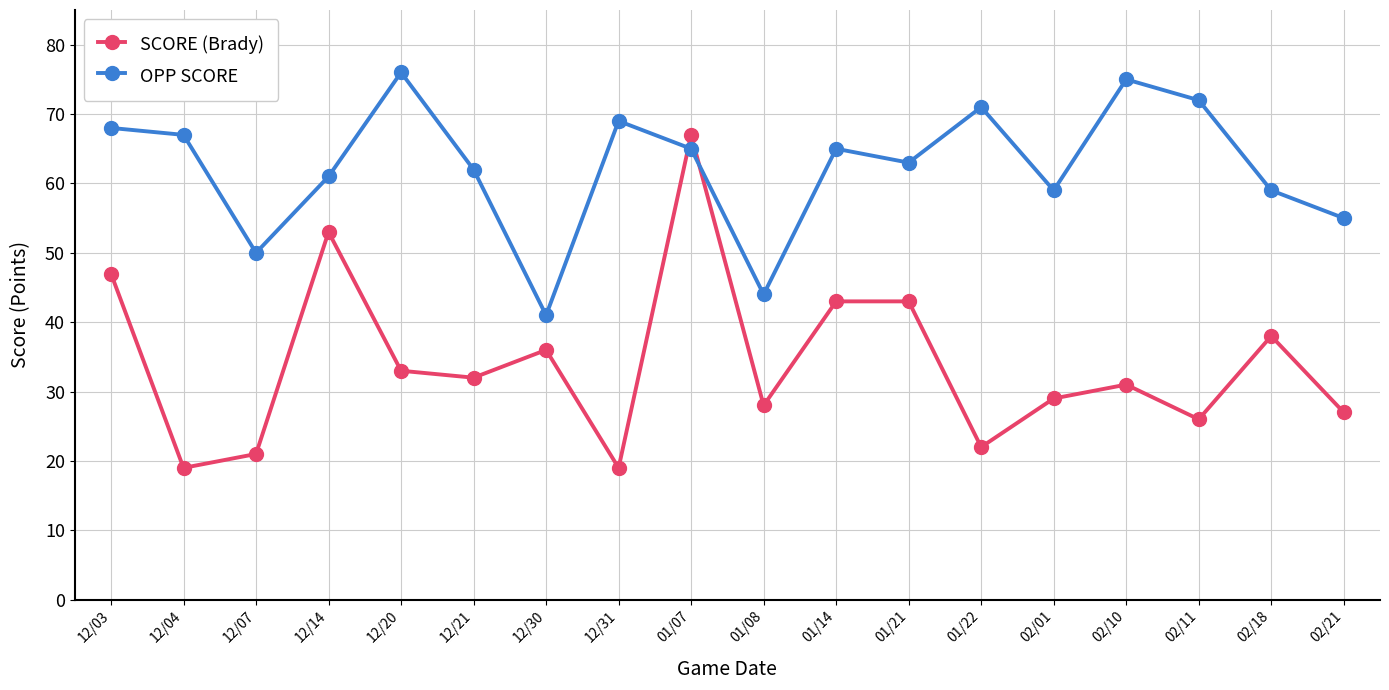

What is the smallest value displayed?

19